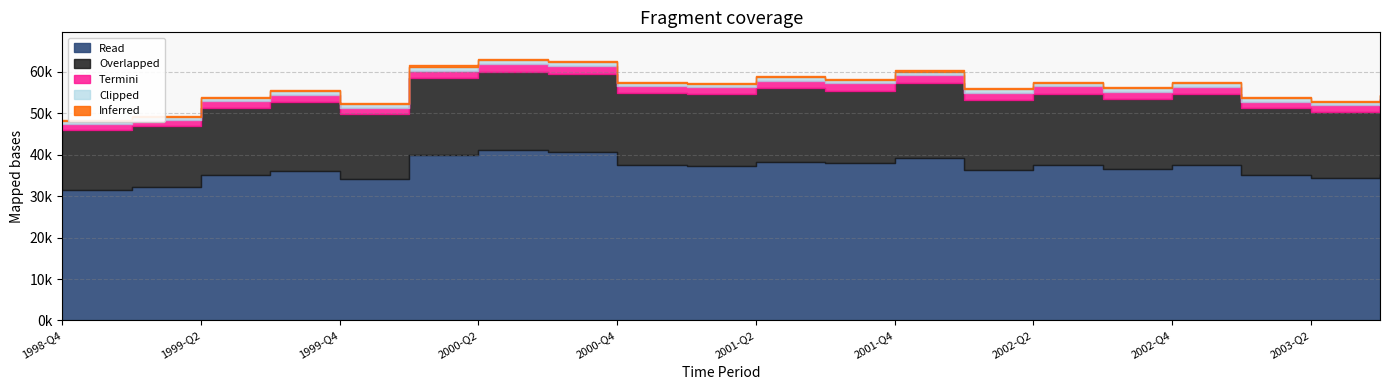

What value does the data have at 2002-Q2?

57609.8